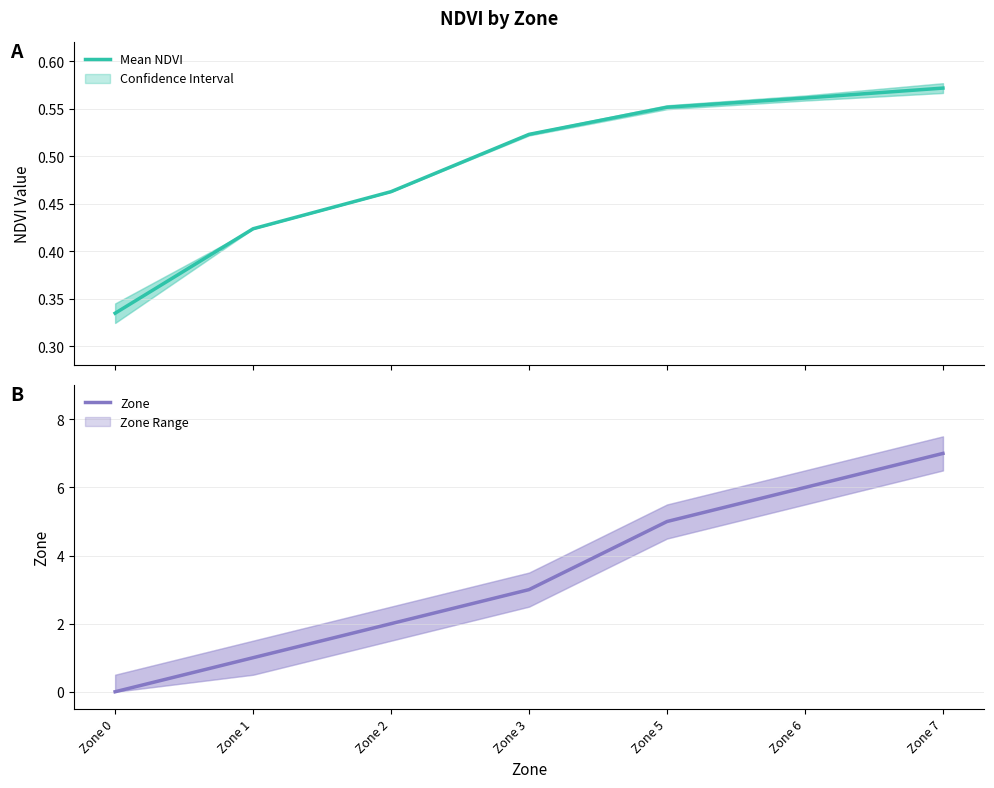

How many positive values does the Zone series have?

6